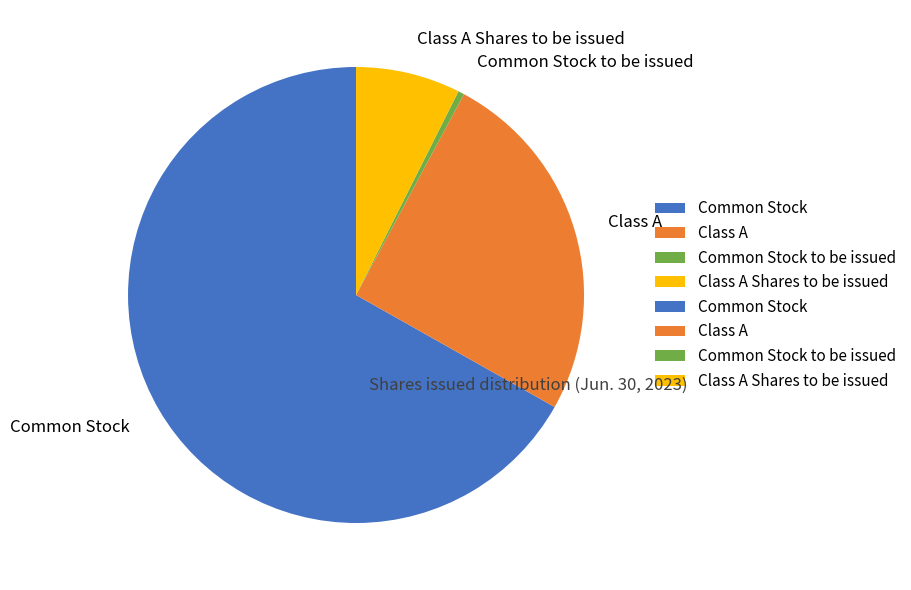

Which category accounts for the majority?

Common Stock